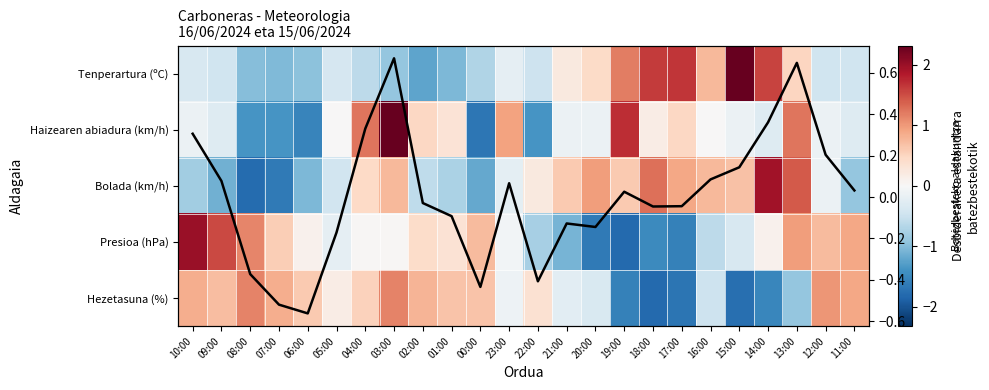

What is the sum of the Bolada (km/h) values at 16:00 and 14:00?

2.7